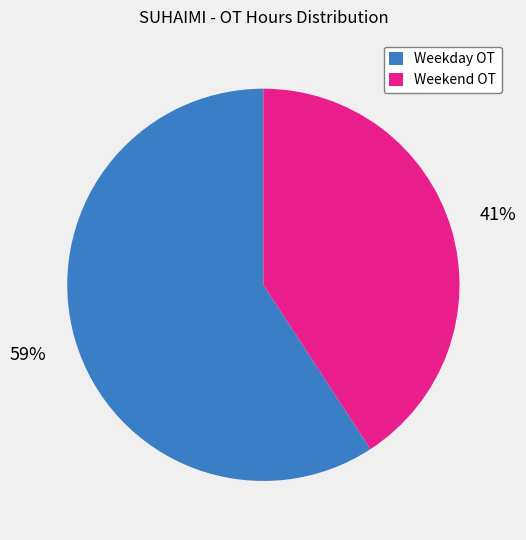

How many segments does this pie chart have?

2